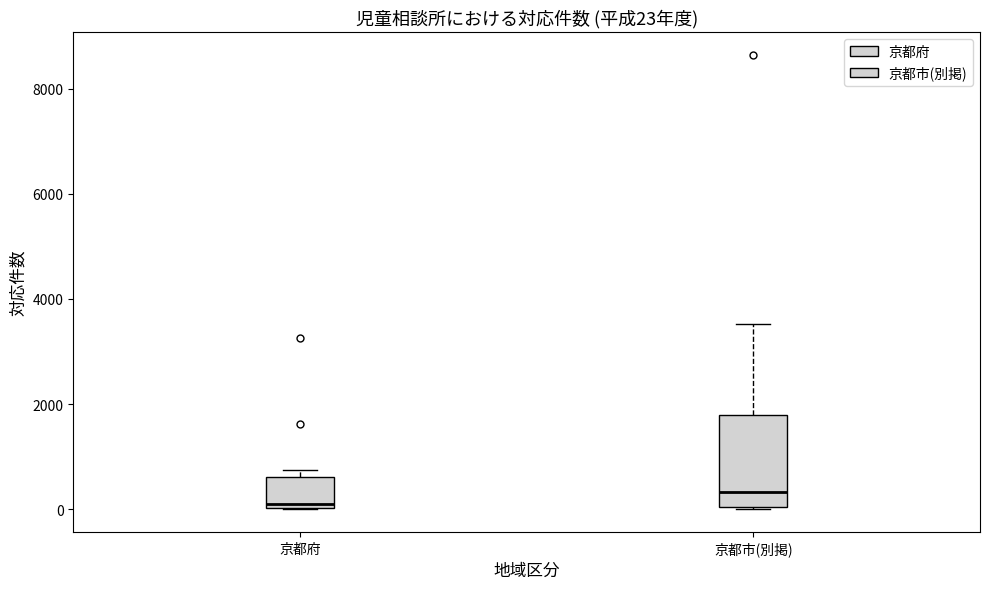

Comparing the boxes themselves (not the whiskers), which one is the tallest?

京都市(別掲)